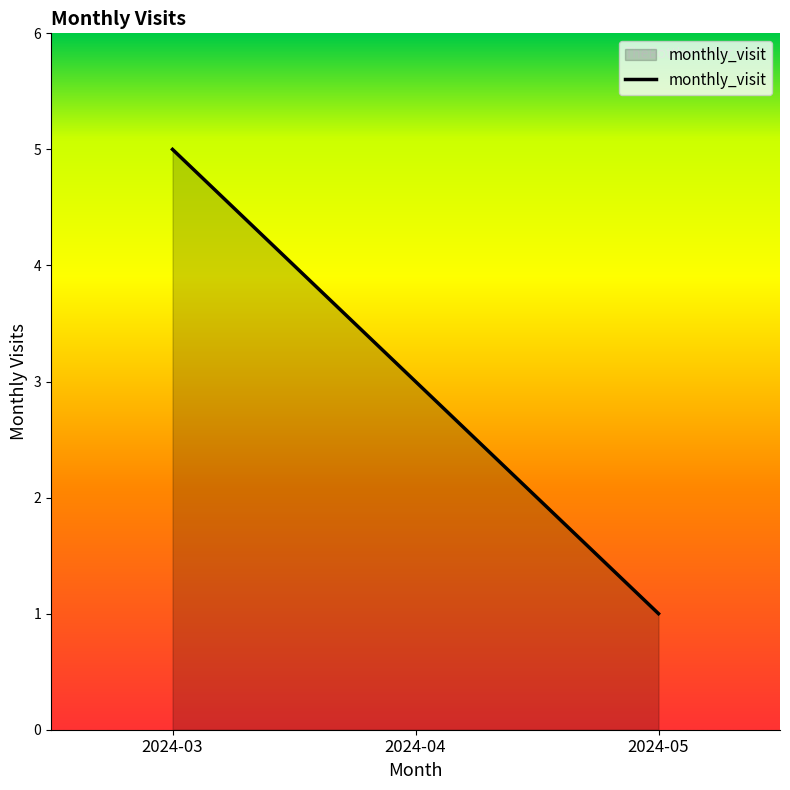

Reading left to right, what are all the values shown in this chart?

5	3	1